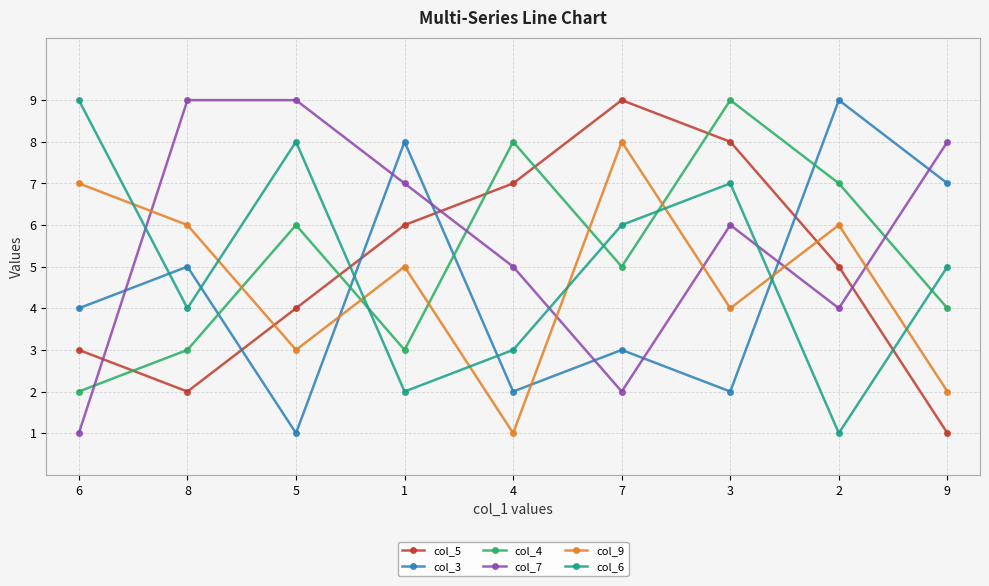

At which category is the sum across all series the highest?

3